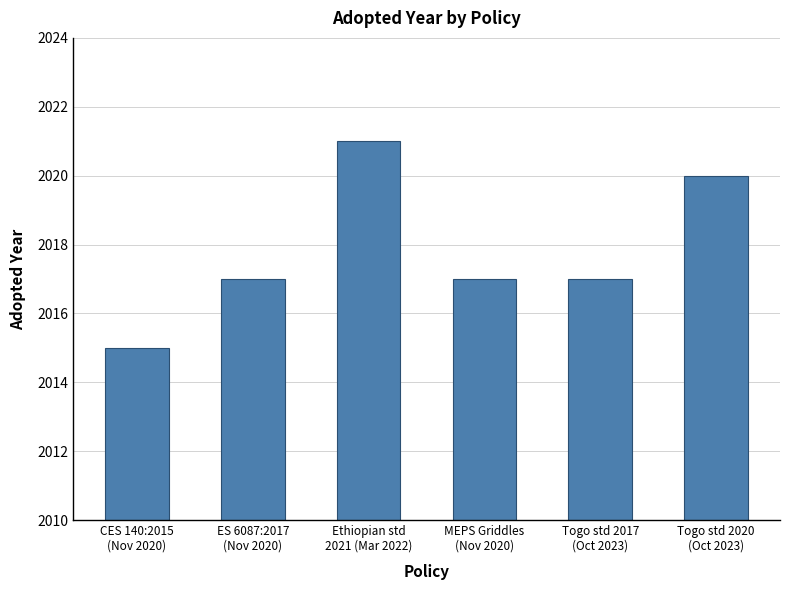

Reading left to right, what are all the values shown in this chart?

2015	2017	2021	2017	2017	2020